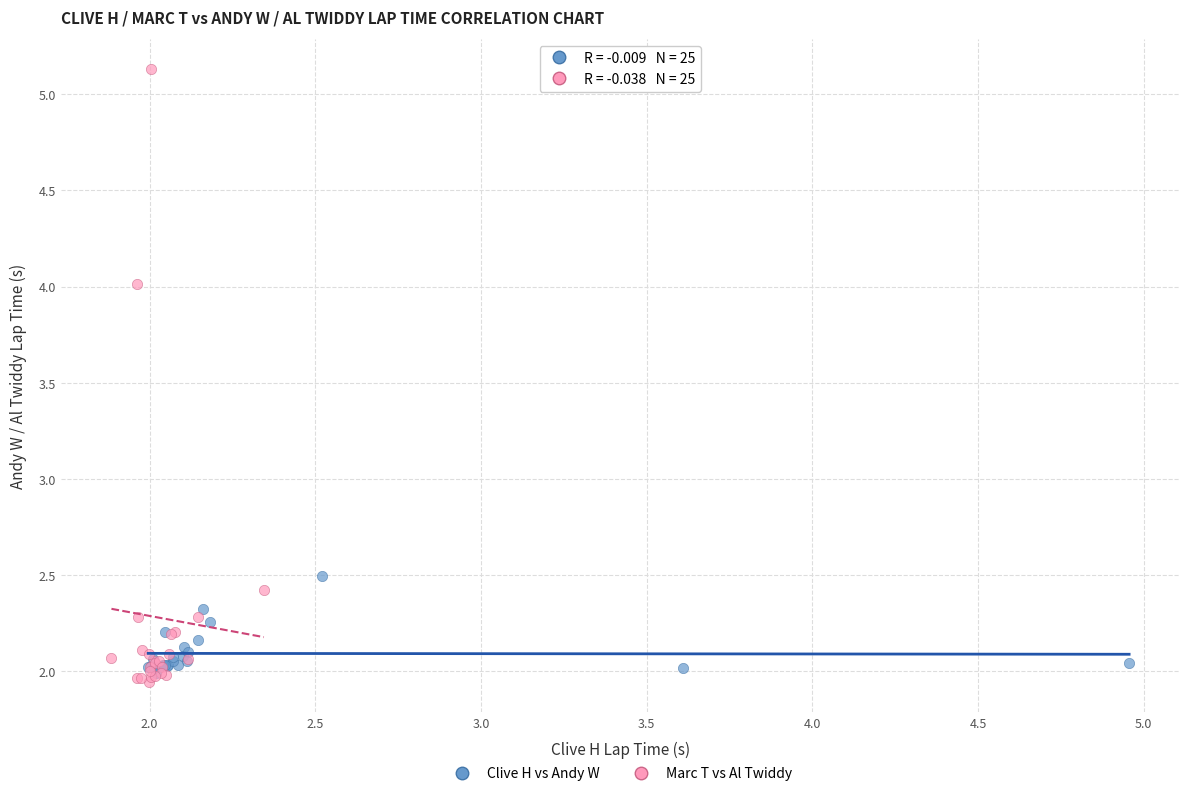

What are all the series names shown in the legend?

Clive H vs Andy W, Marc T vs Al Twiddy